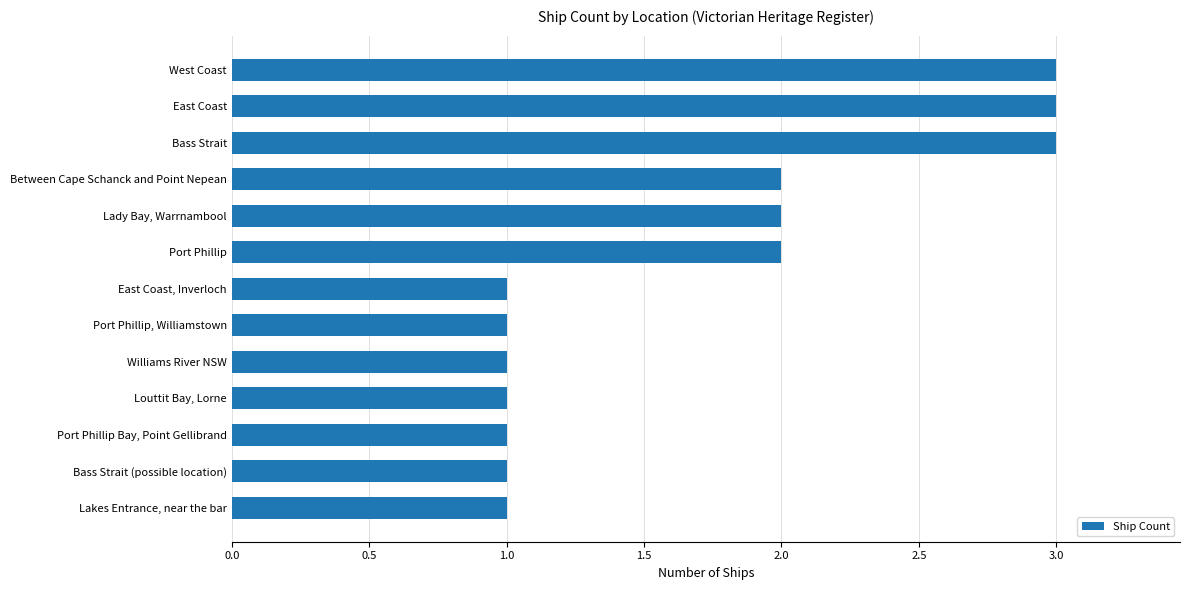

What is the sum of all values?

22